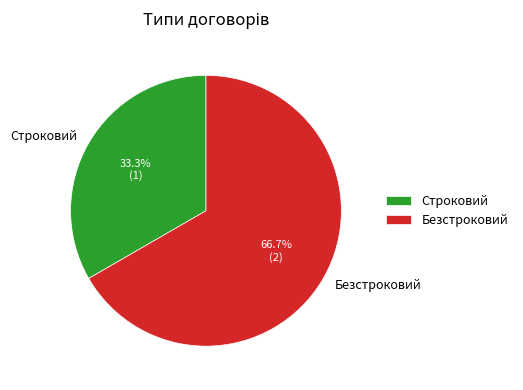

What is the majority slice?

Безстроковий